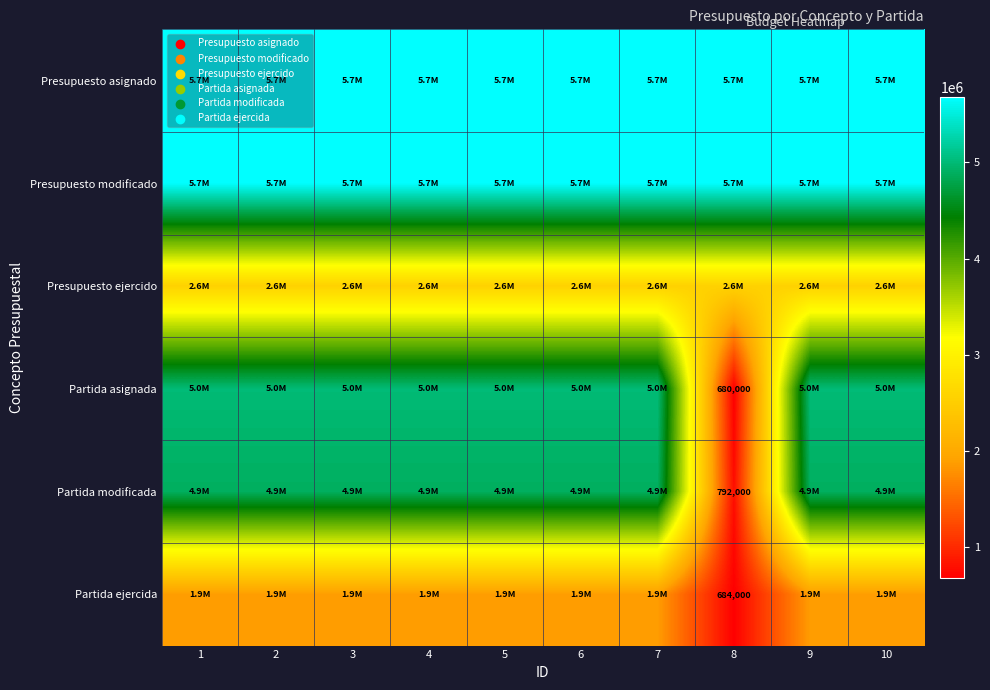

Which series has the widest spread of values?

Partida asignada